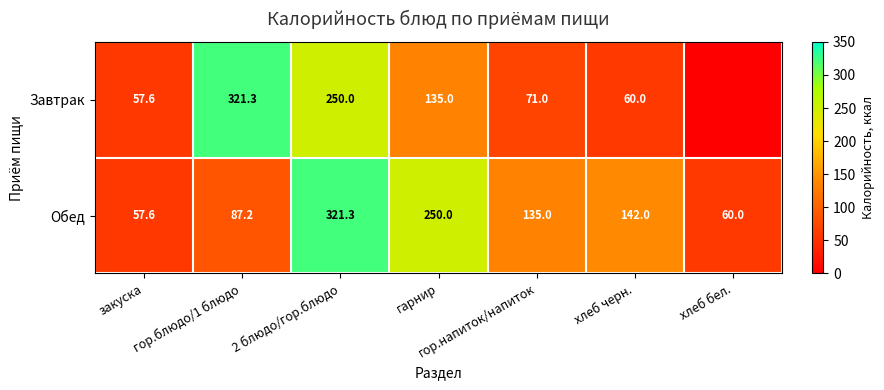

At 2 блюдо/гор.блюдо, list the series in order from smallest to largest.

Завтрак, Обед